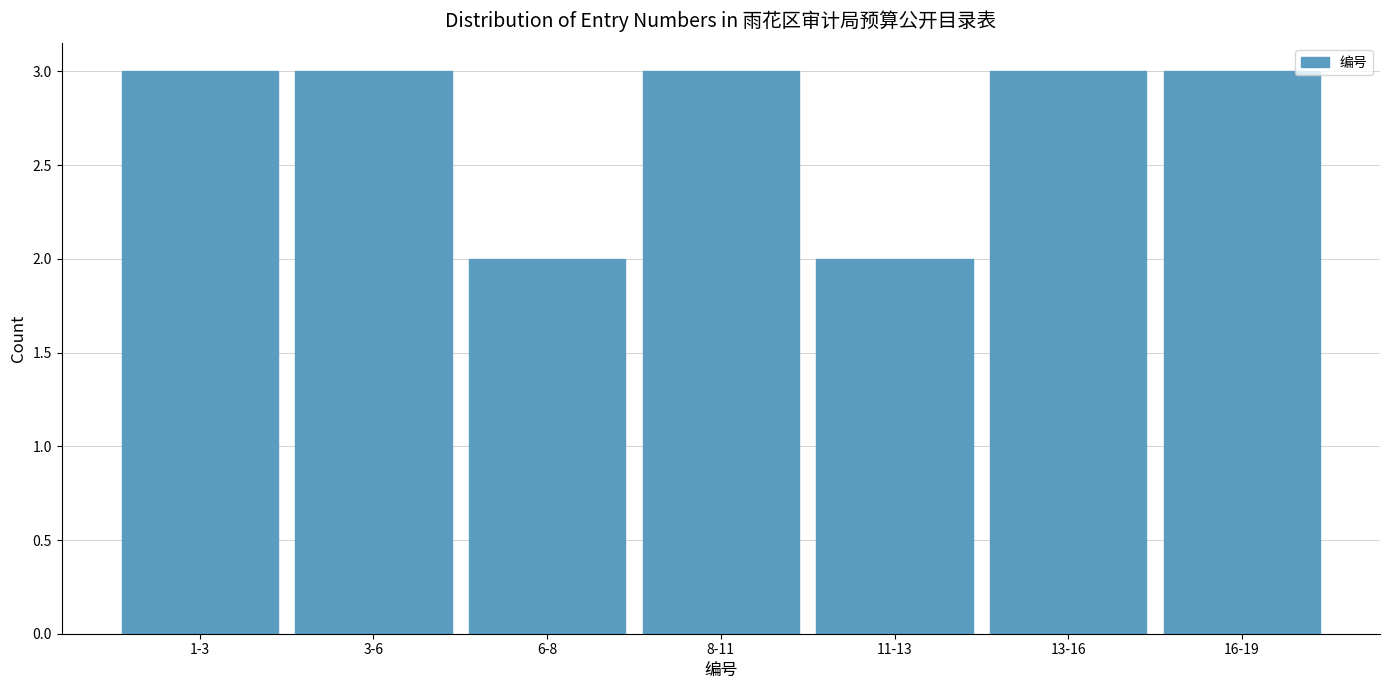

Reading left to right, transcribe all the data shown in this chart.

1-3=3	3-6=3	6-8=2	8-11=3	11-13=2	13-16=3	16-19=3